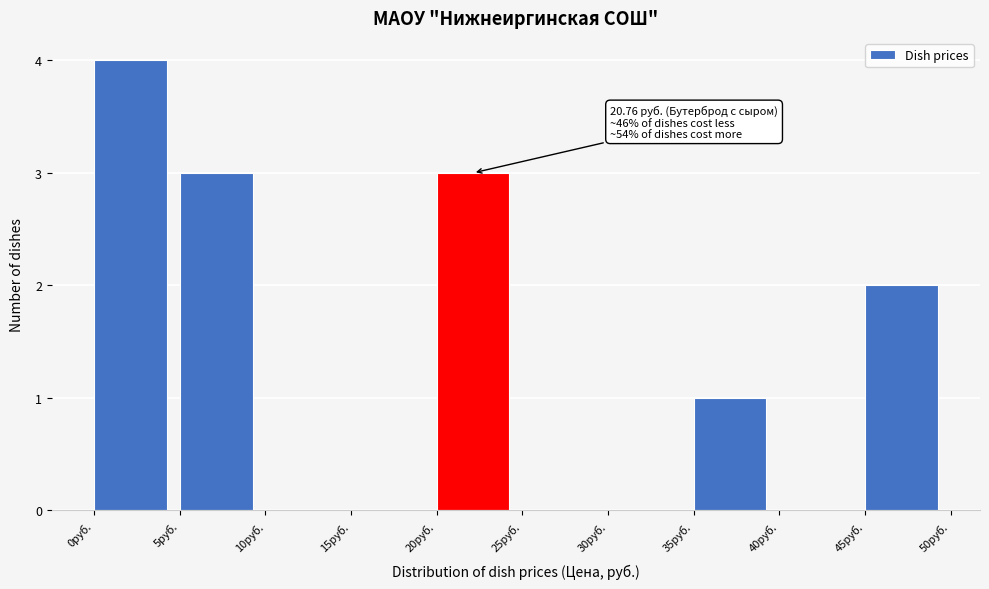

Over which range of the x-axis is the bar tallest?

0 to 5